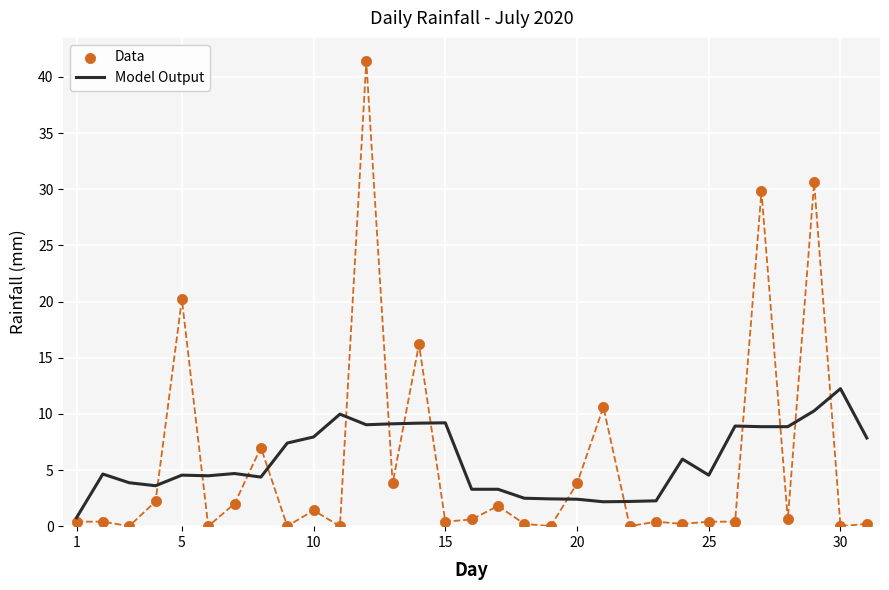

What is the highest value of the Model Output series?

12.2